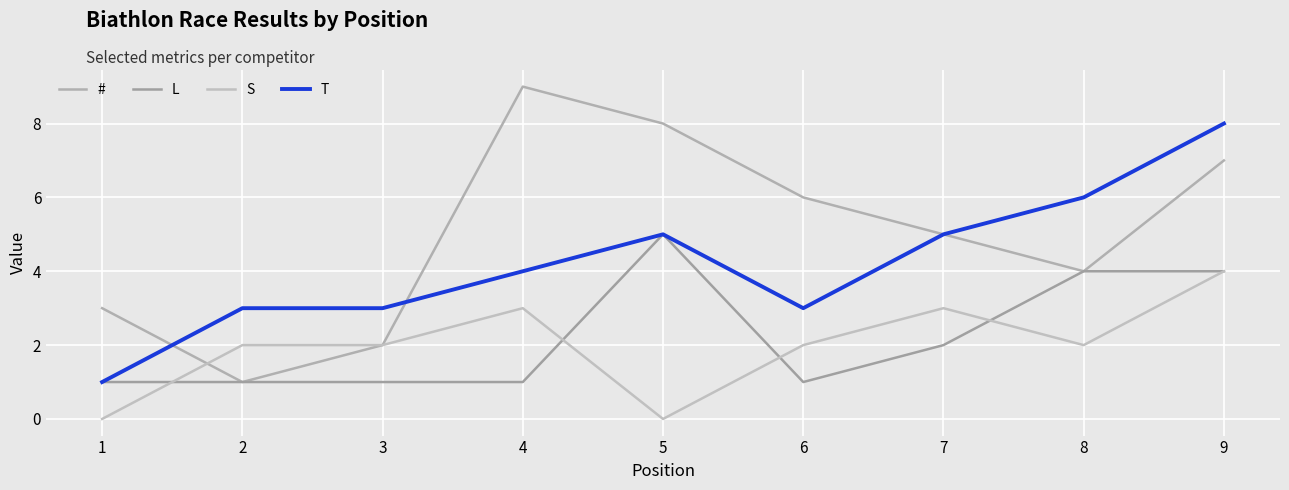

What is the highest value of the L series?

5